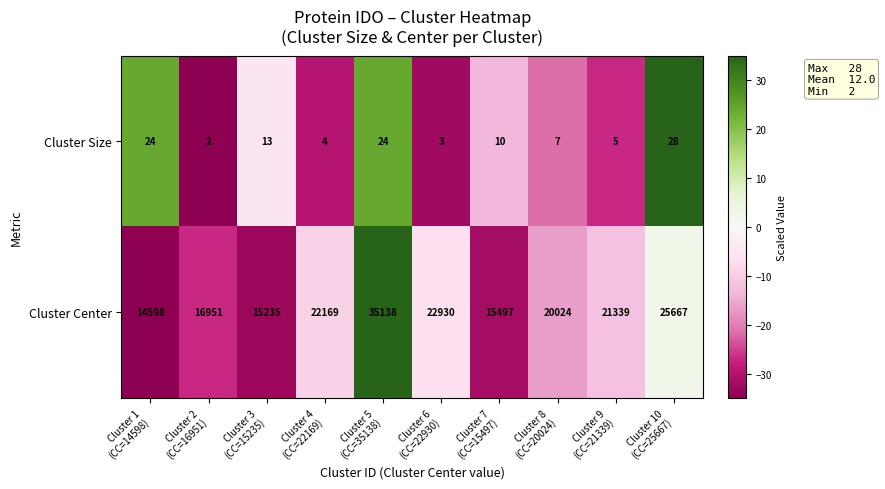

What is the difference between the maximum and minimum values in the Cluster Size series?

26